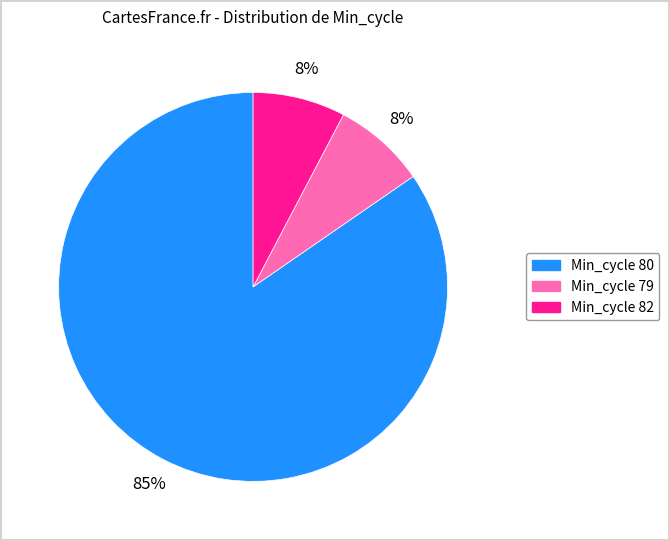

To the nearest percent, what is the average slice percentage?

33%